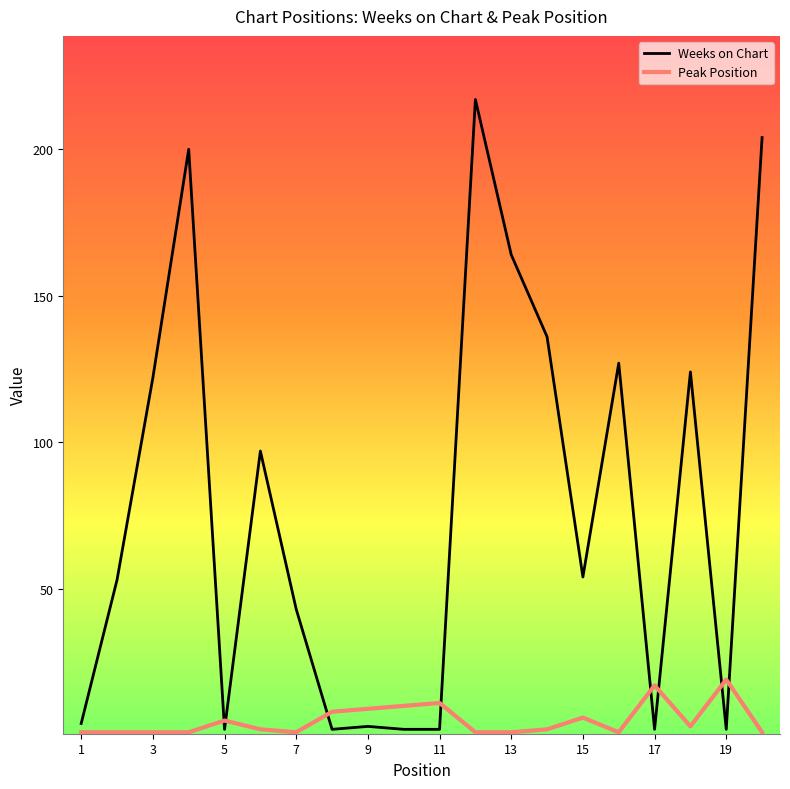

Which series has the largest range (max minus min)?

Weeks on Chart